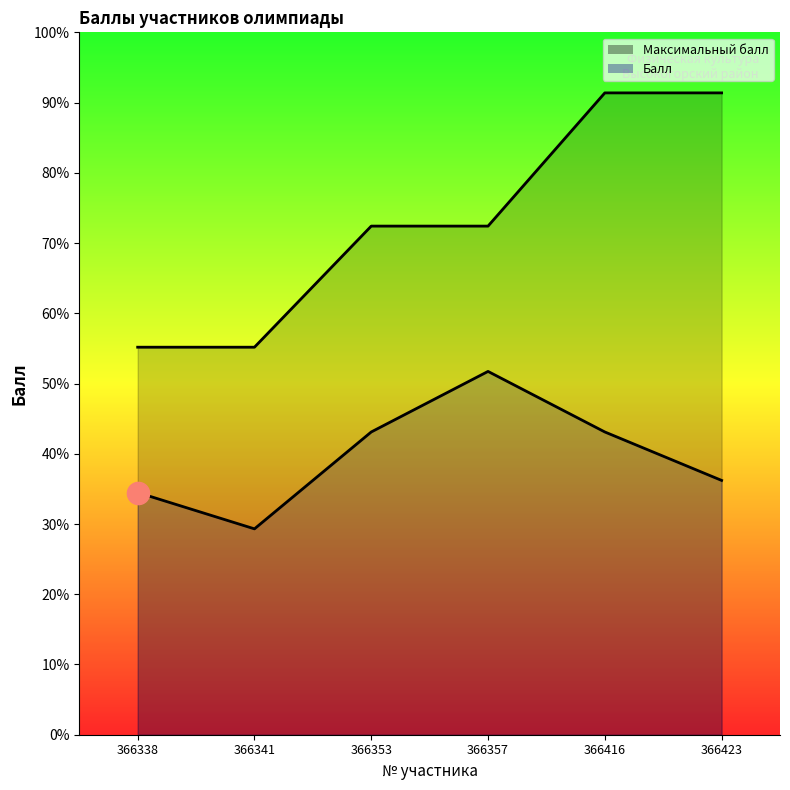

In Балл, how many points are lower than both neighbors (excluding endpoints)?

1